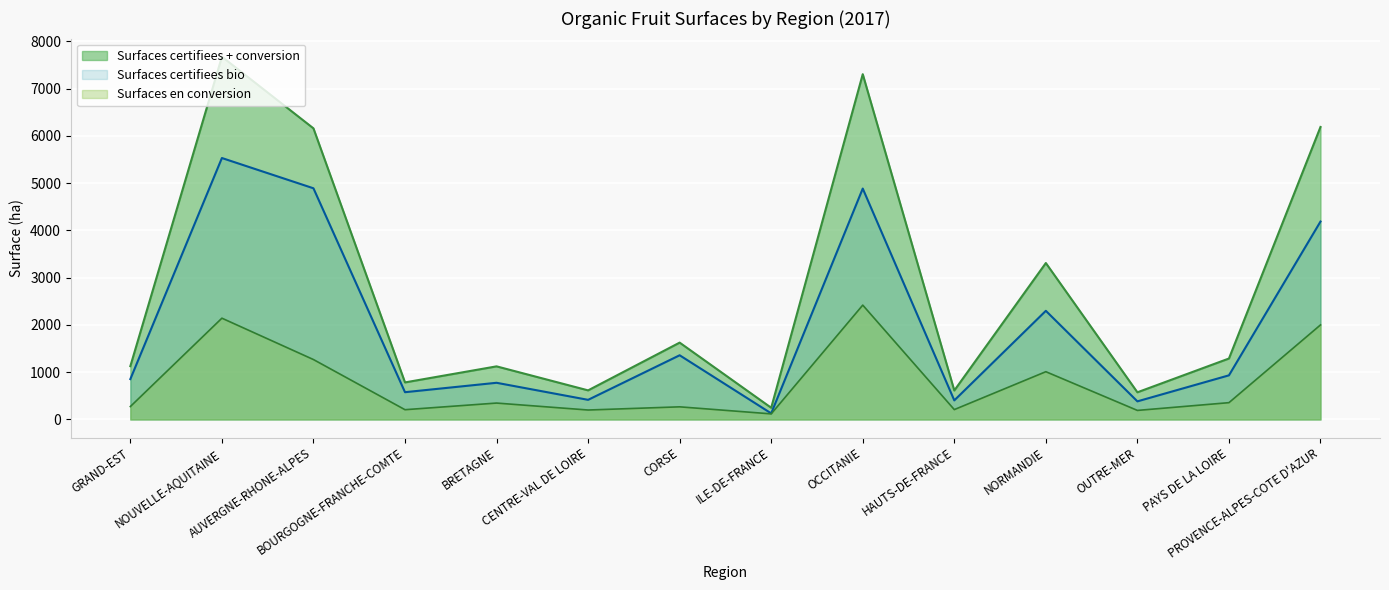

What is the sum of the Surfaces en conversion values at OCCITANIE and PAYS DE LA LOIRE?

2776.5